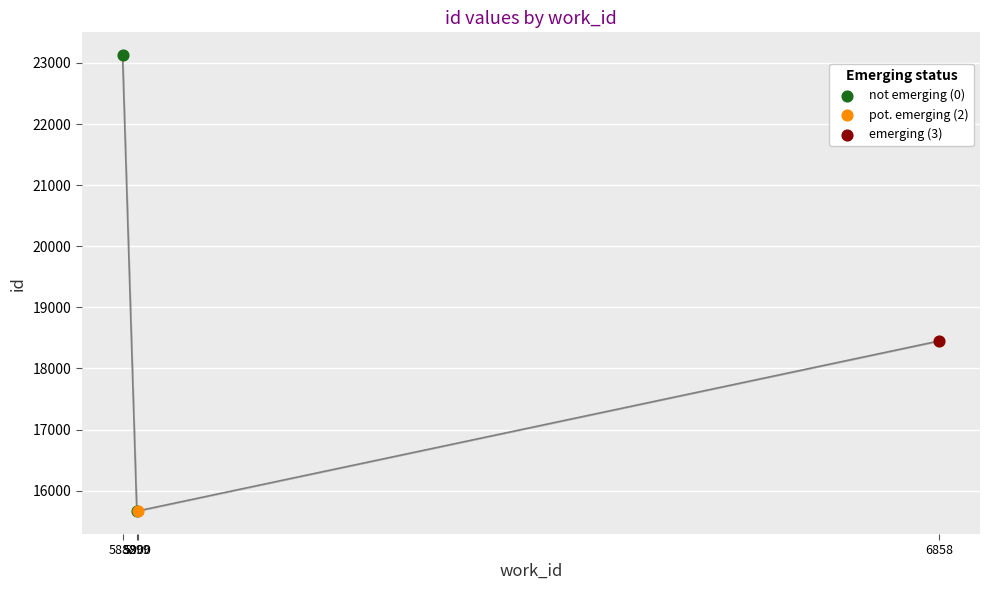

What is the ratio of the value at 6858 to the value at 6858?

1.0